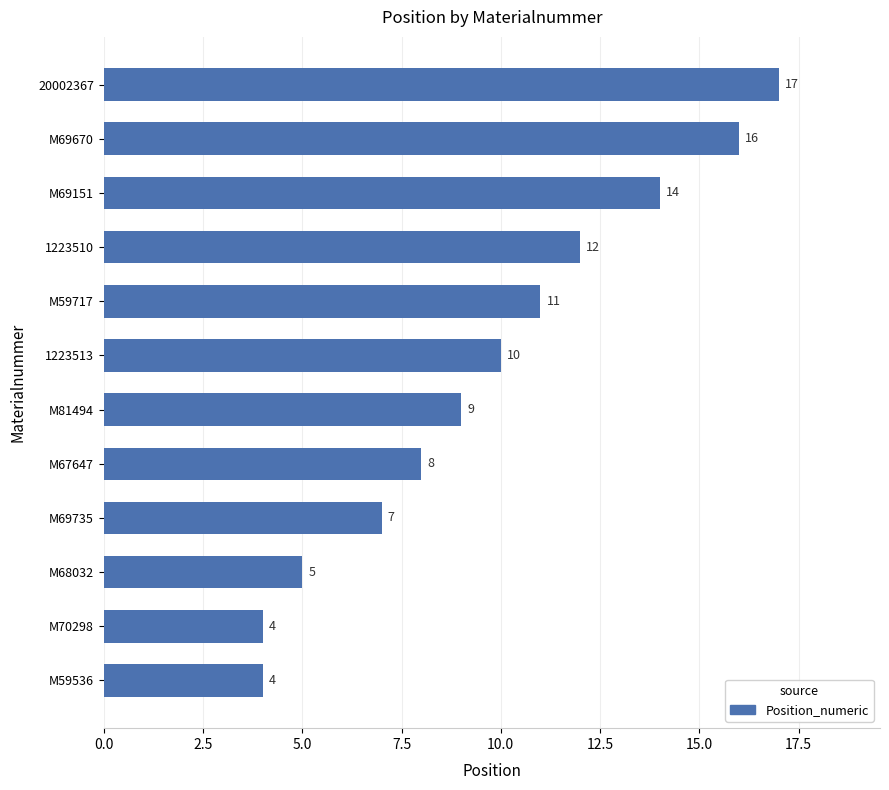

True or false: the data shows 19 at M69151.

False